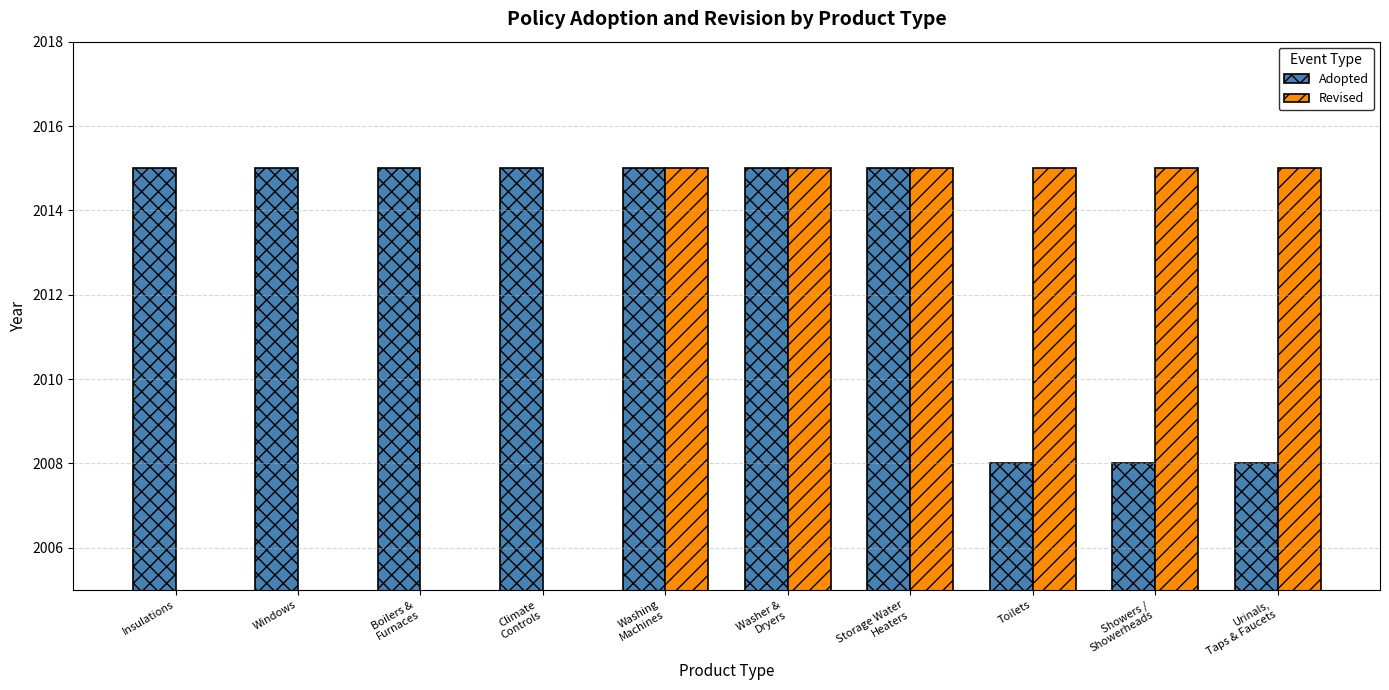

True or false: Adopted has a value of 2015 at Washer &
Dryers.

True